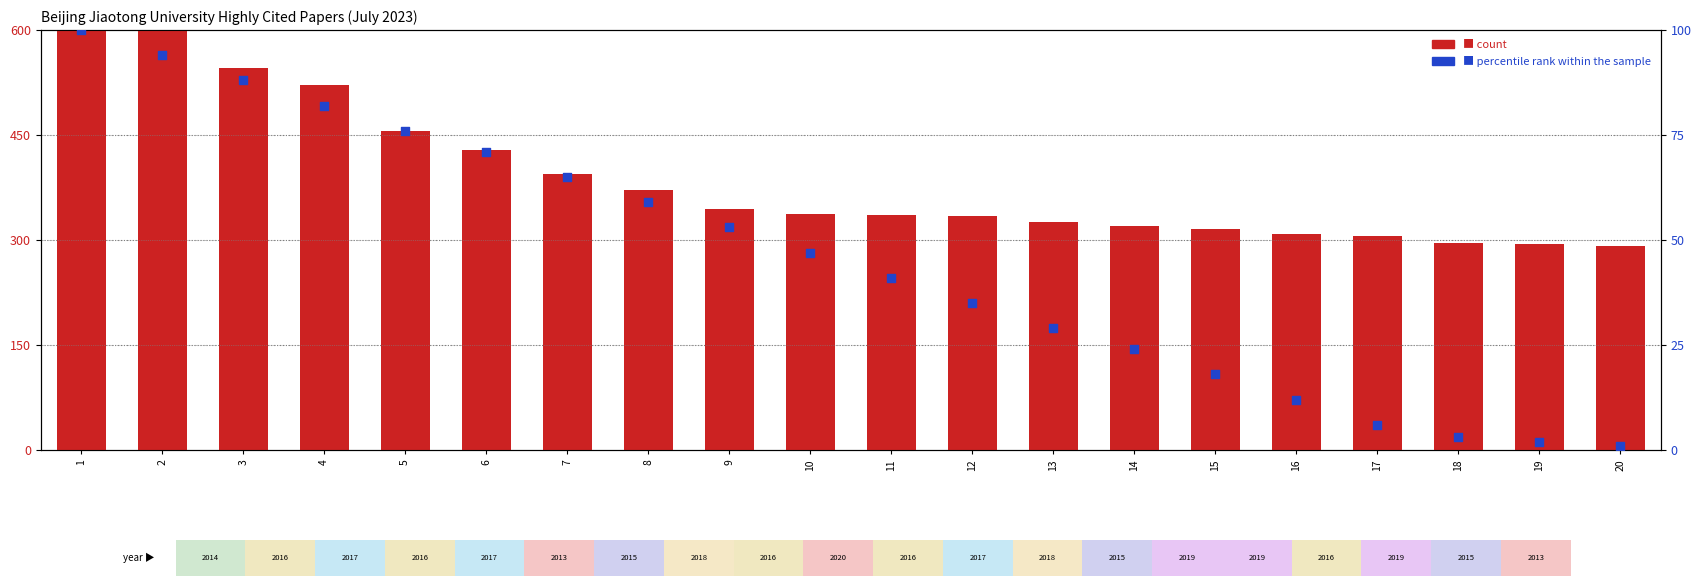

Is the value of percentile rank within the sample at 17 greater than the value of count at 14?

No